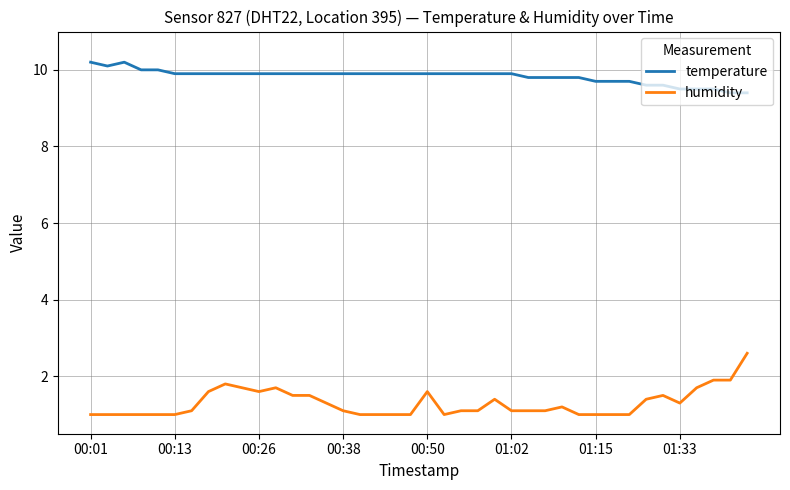

What is the greatest value displayed?

10.2